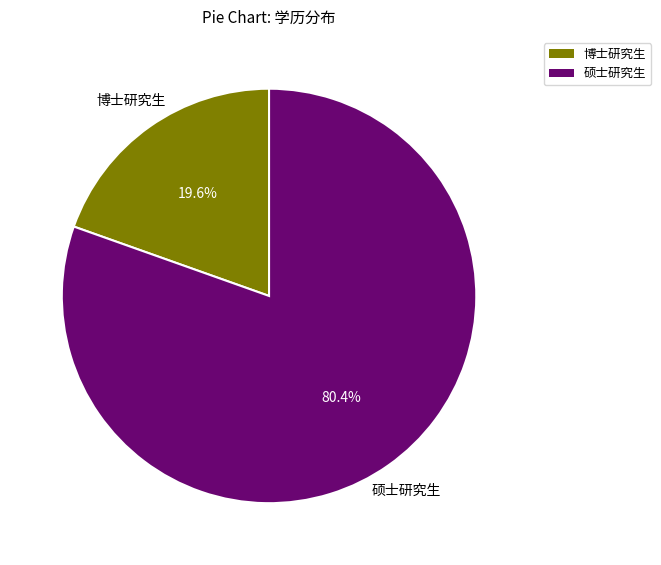

Which category has the smallest portion of the pie?

博士研究生